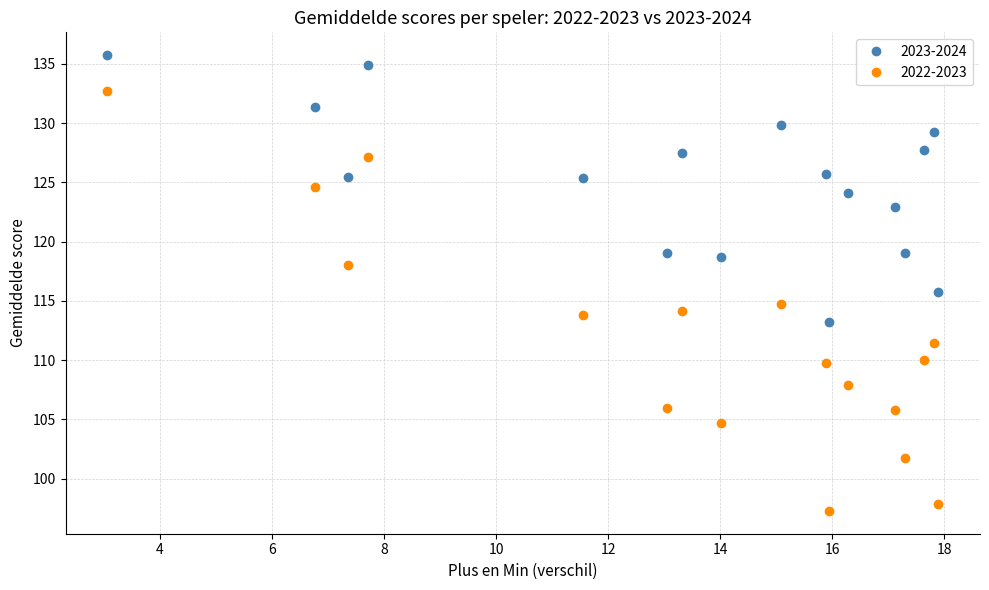

How many interior local valleys does the 2022-2023 series have?

5